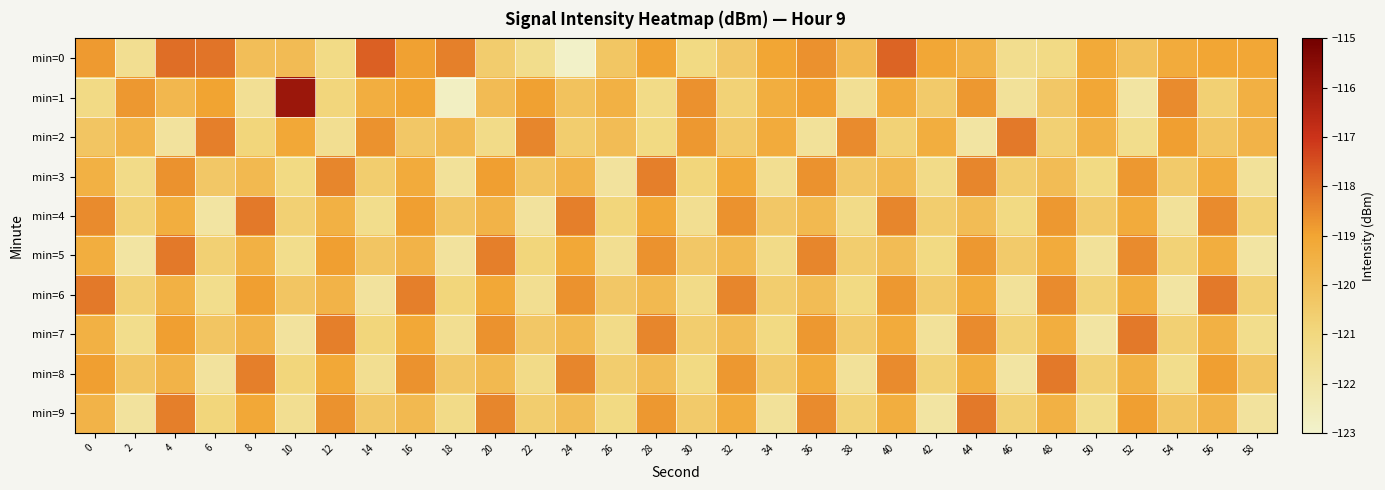

Which series has the widest spread of values?

min=1